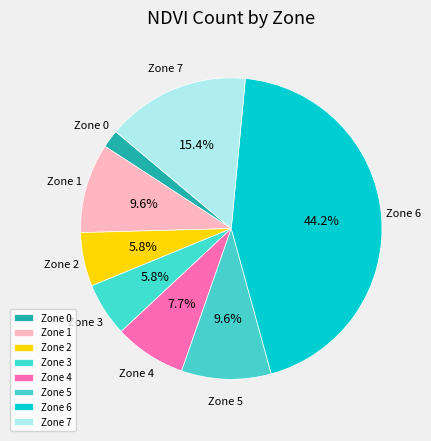

Is there any slice that represents more than half of the pie?

No